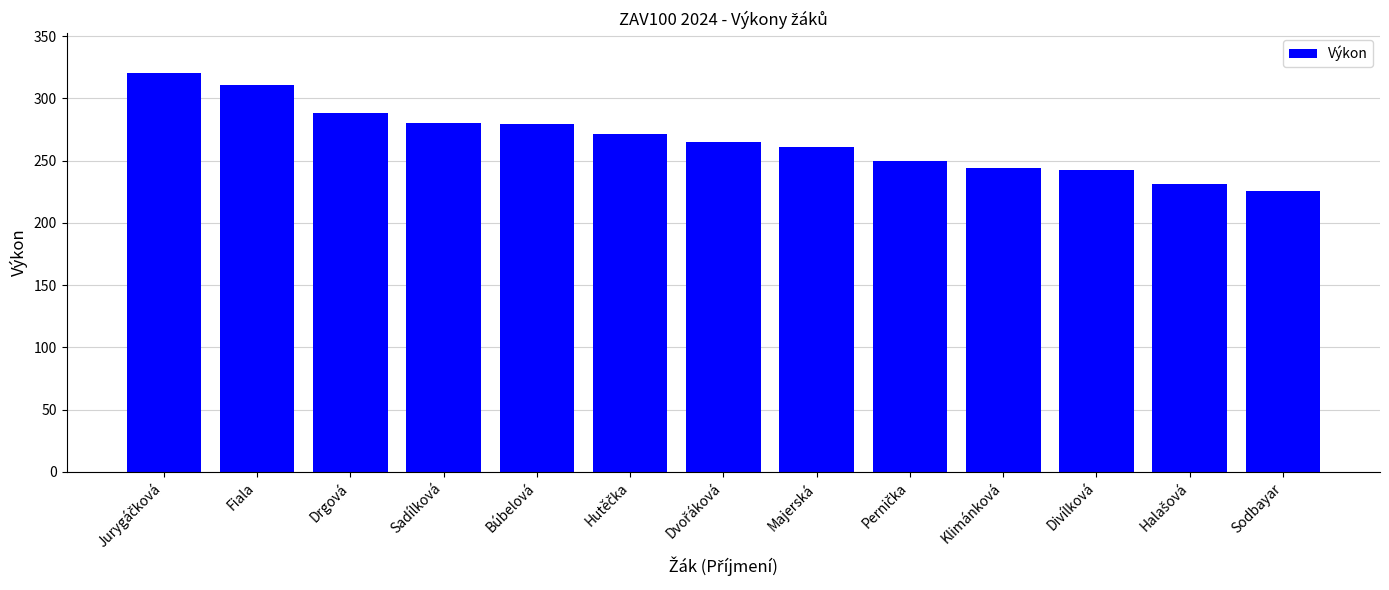

How many distinct data groups are displayed?

1